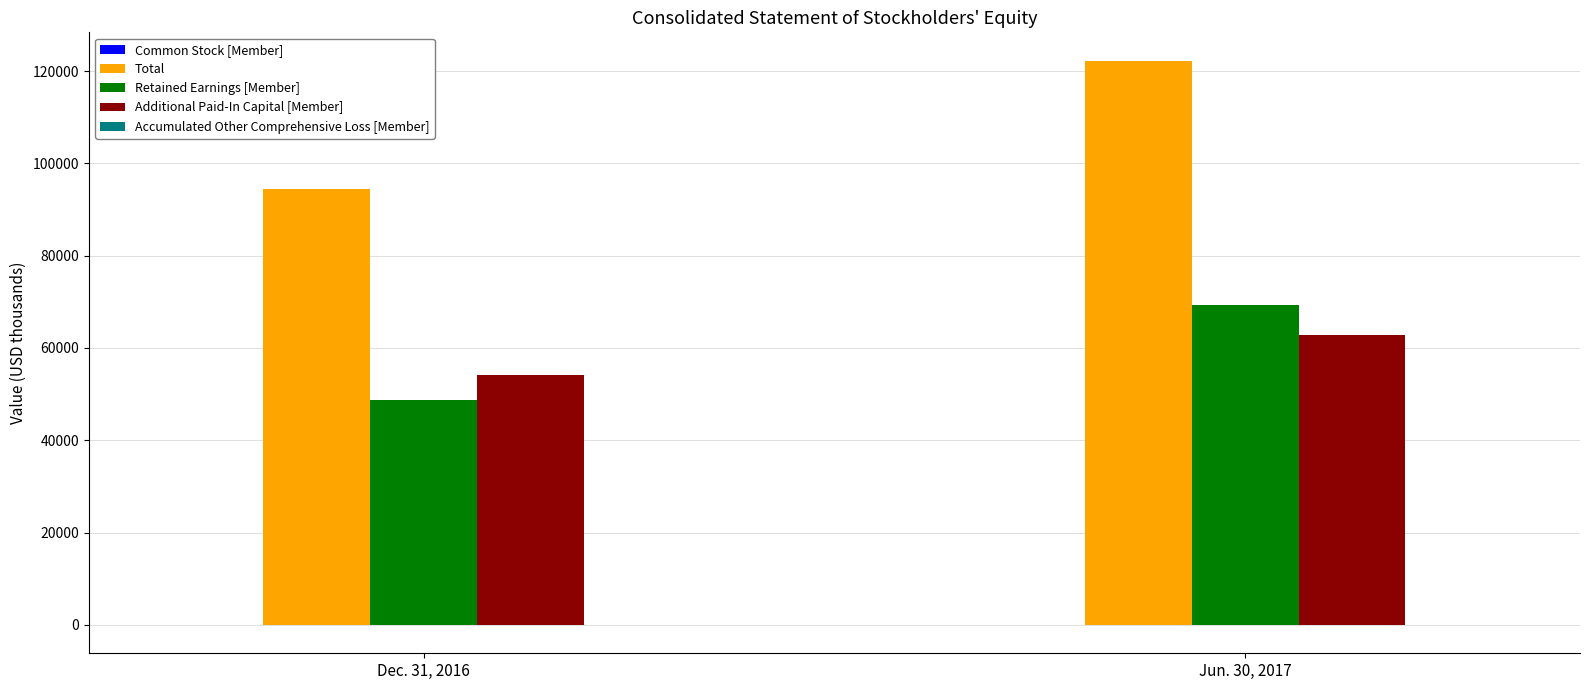

What is the sum of all Total values?

216797